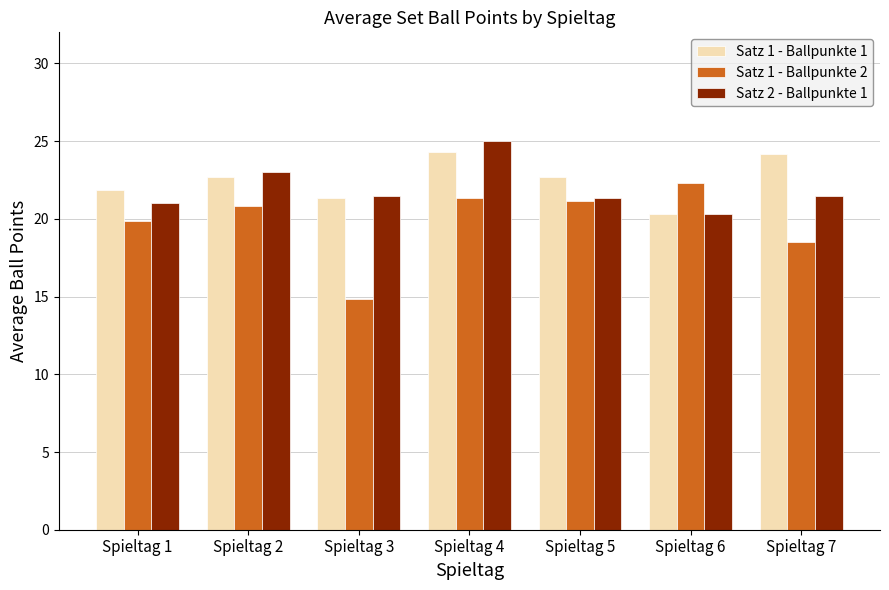

Does the chart contain any negative values?

No